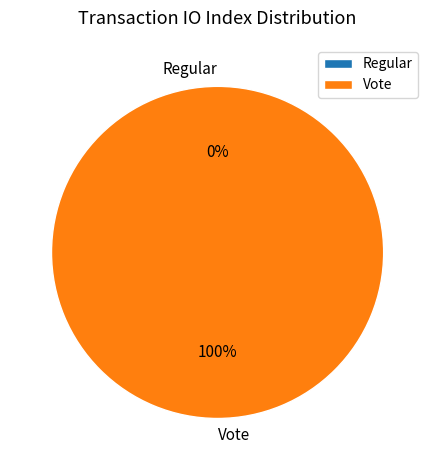

To the nearest percent, what percentage of the pie is Vote?

100%